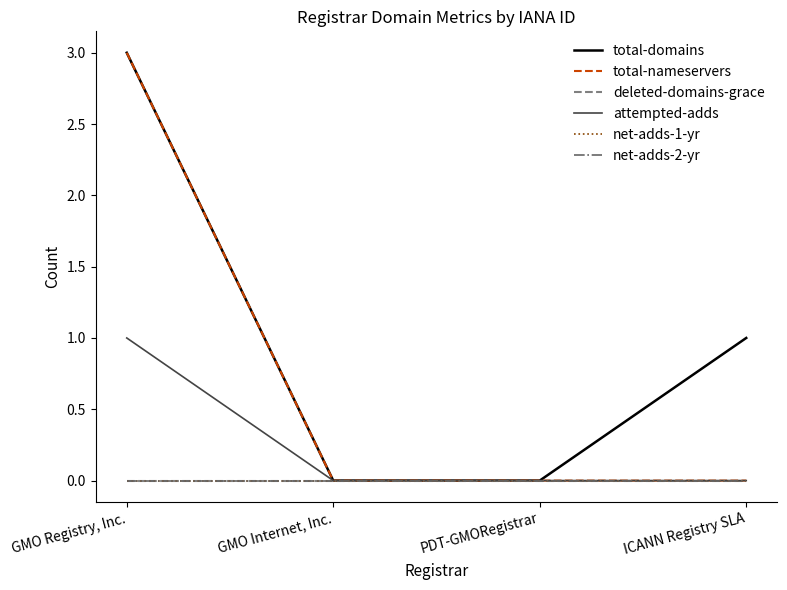

Is this an area chart (filled region under the line)?

No